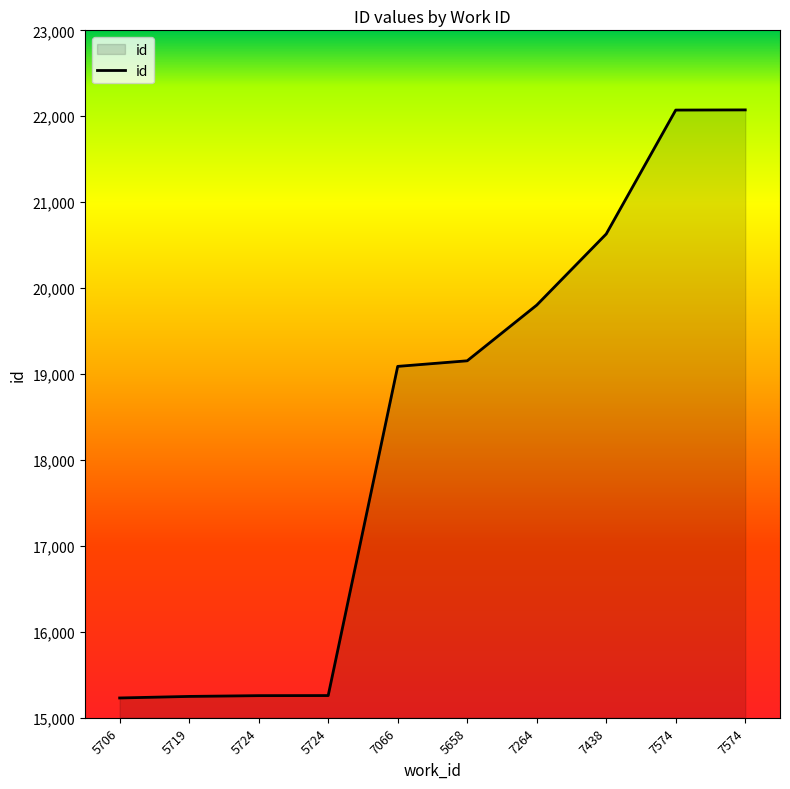

Does the chart display data point markers on the line(s)?

No